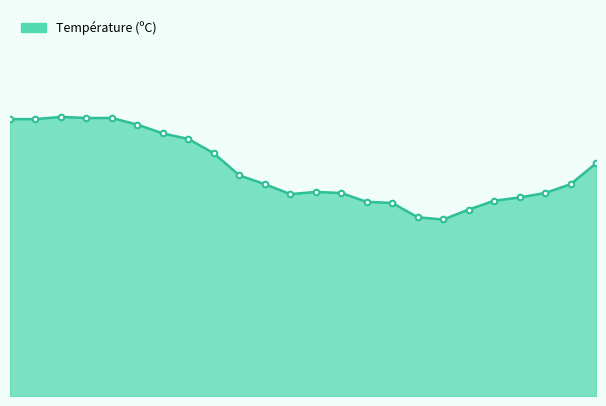

Reading right to left, list all the values displayed in this chart.

16/06 11:00=21.1	16/06 10:00=19.2	16/06 09:00=18.4	16/06 08:00=18.0	16/06 07:00=17.7	16/06 06:00=16.9	16/06 05:00=16.0	16/06 04:00=16.2	16/06 03:00=17.5	16/06 02:00=17.6	16/06 01:00=18.4	16/06 00:00=18.5	15/06 23:00=18.3	15/06 22:00=19.2	15/06 21:00=20.0	15/06 20:00=22.0	15/06 19:00=23.3	15/06 18:00=23.8	15/06 17:00=24.6	15/06 16:00=25.2	15/06 15:00=25.2	15/06 14:00=25.3	15/06 13:00=25.1	15/06 12:00=25.1